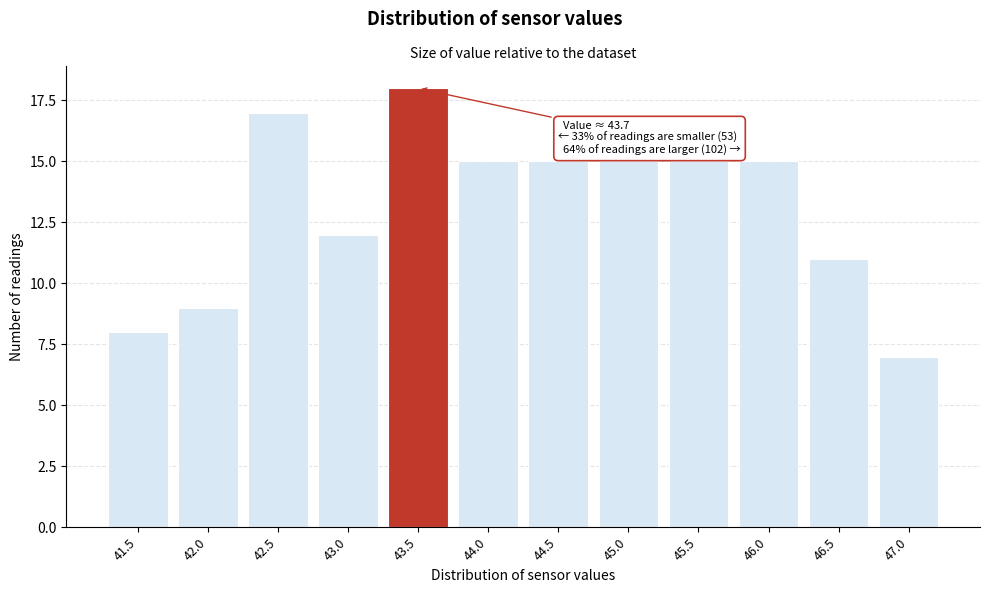

Reading left to right, transcribe all the data shown in this chart.

8	9	17	12	18	15	15	15	15	15	11	7